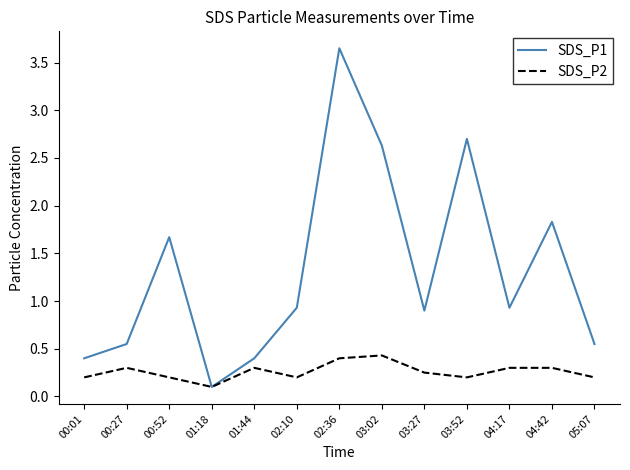

What position from the left is 00:01?

1